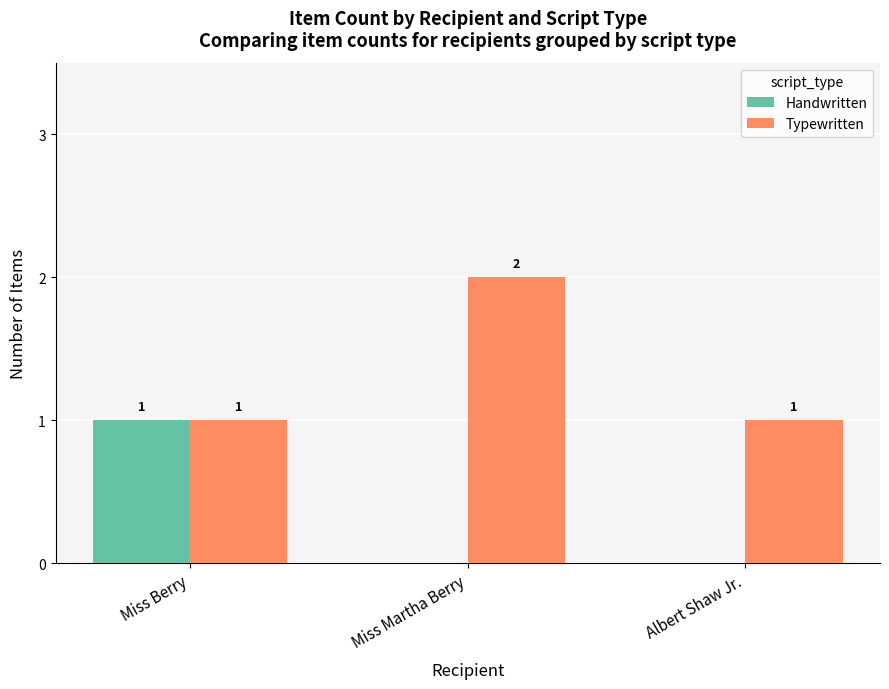

Between Miss Berry and Albert Shaw Jr., which series saw the biggest shift?

Handwritten